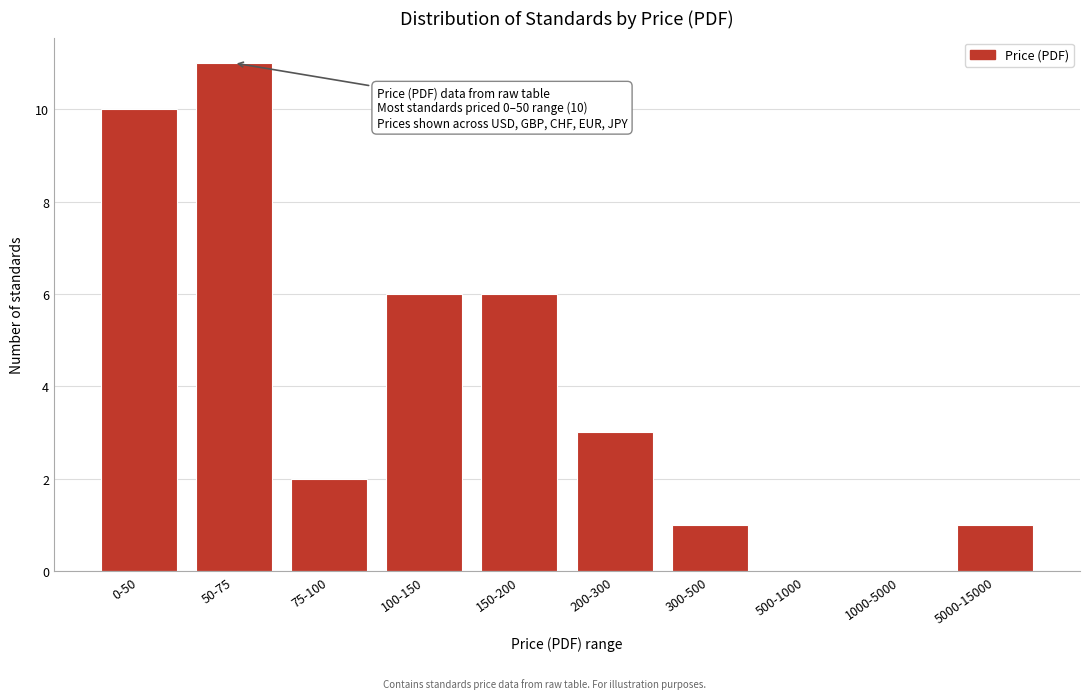

Reading left to right, extract all data points from this chart.

0-50=10	50-75=11	75-100=2	100-150=6	150-200=6	200-300=3	300-500=1	500-1000=0	1000-5000=0	5000-15000=1